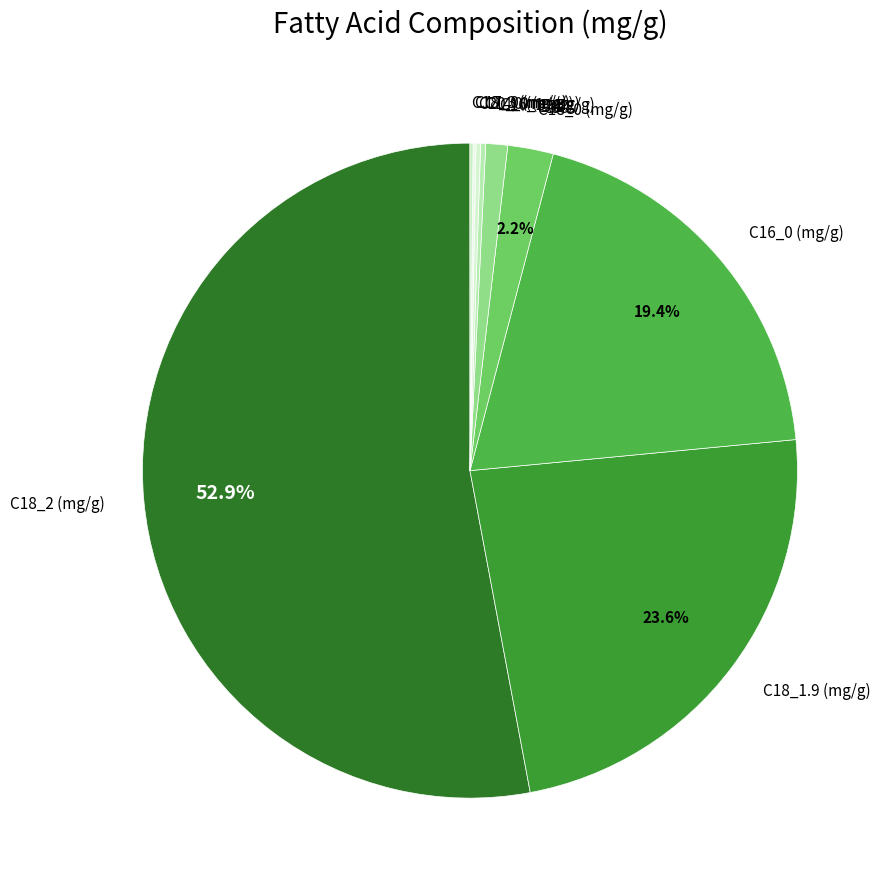

What is the largest slice in the pie chart?

C18_2 (mg/g)